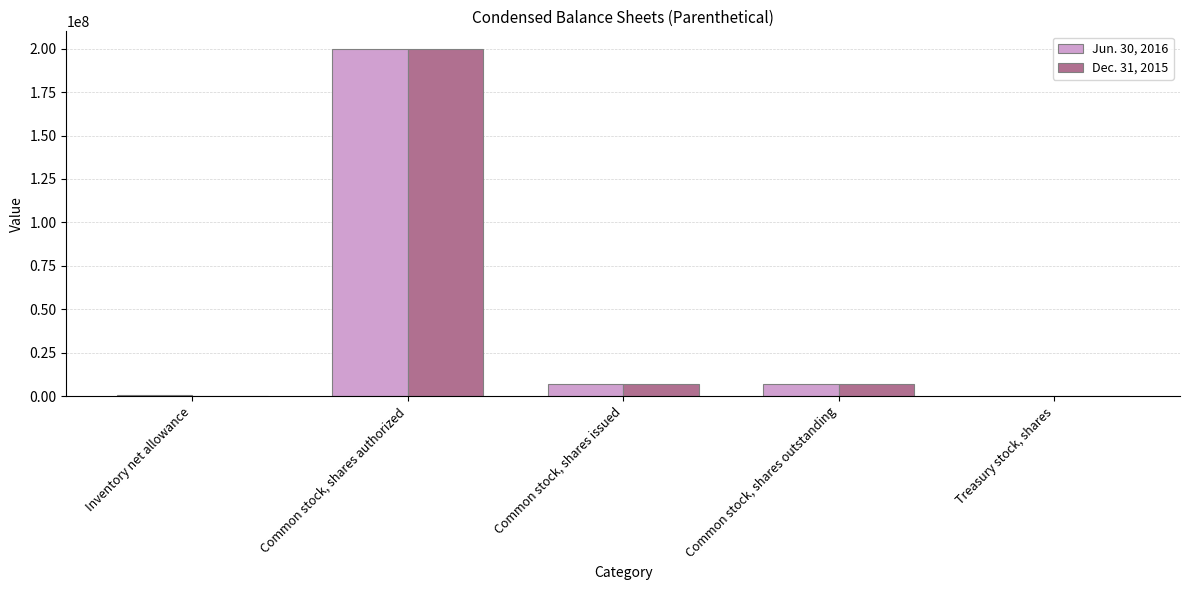

True or false: Jun. 30, 2016 has a value of 1396 at Treasury stock, shares.

True